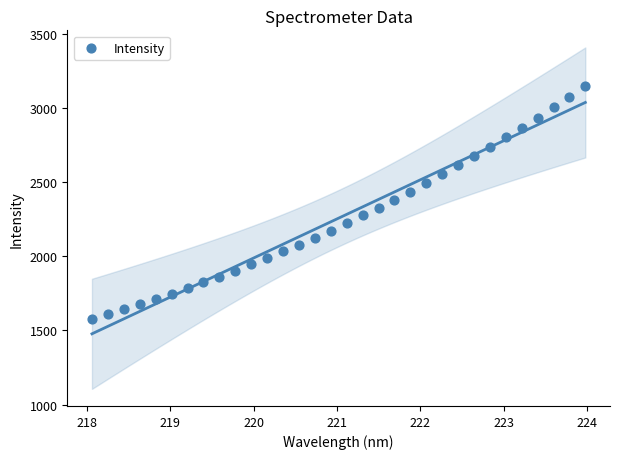

What is the range of X values (max minus min)?

5.9